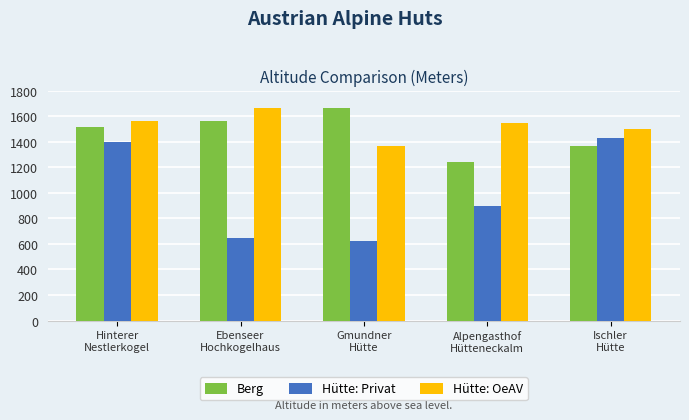

What is the label of the 4th bar from the right?

Ebenseer
Hochkogelhaus